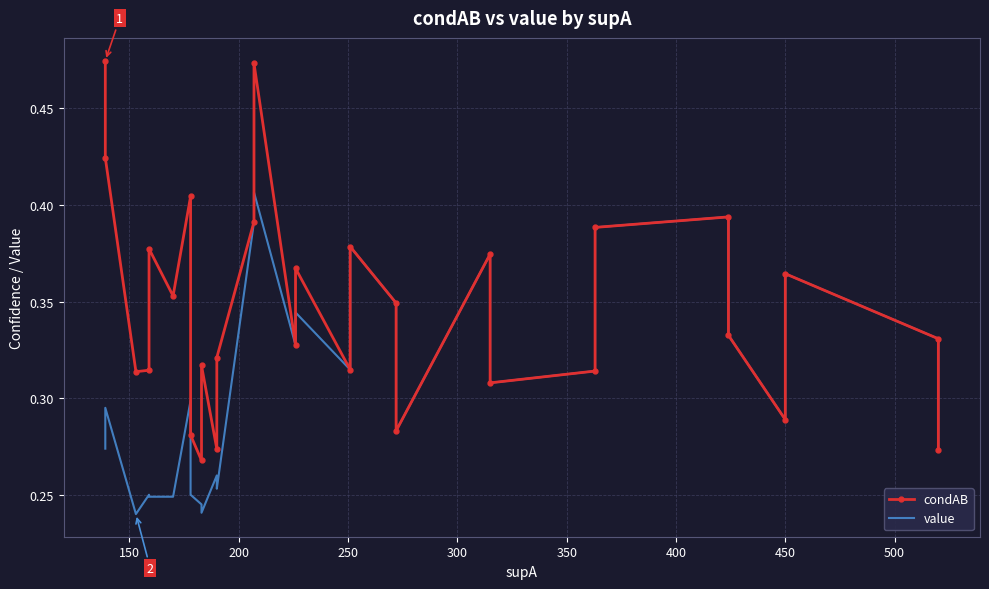

How many lines are shown in the chart?

2